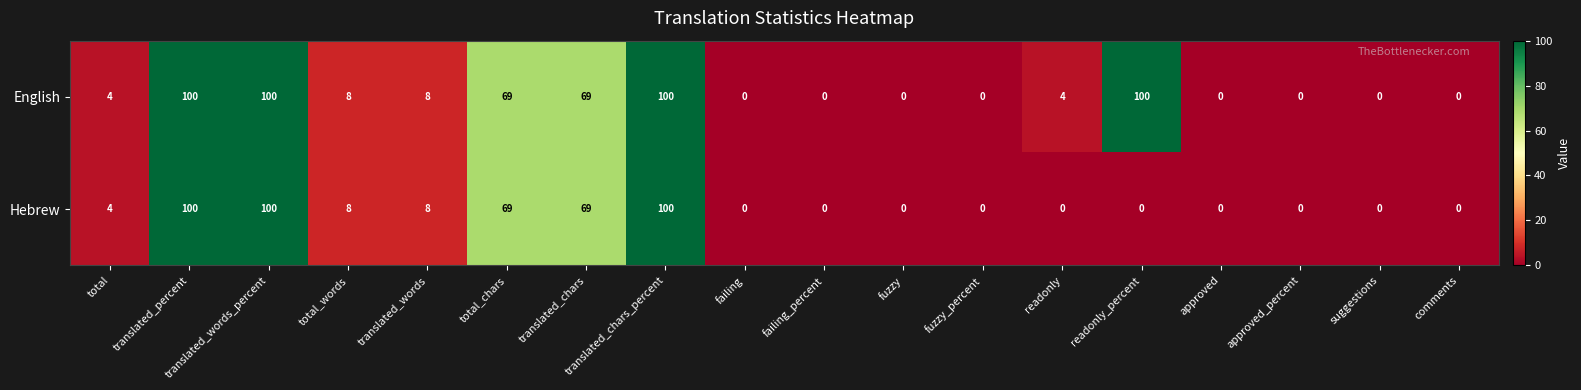

What is the total value across all series at translated_words?

16